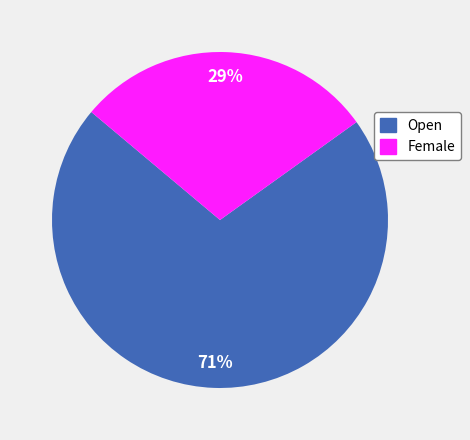

Approximately how many times larger is the value at Female compared to Open?

0.4